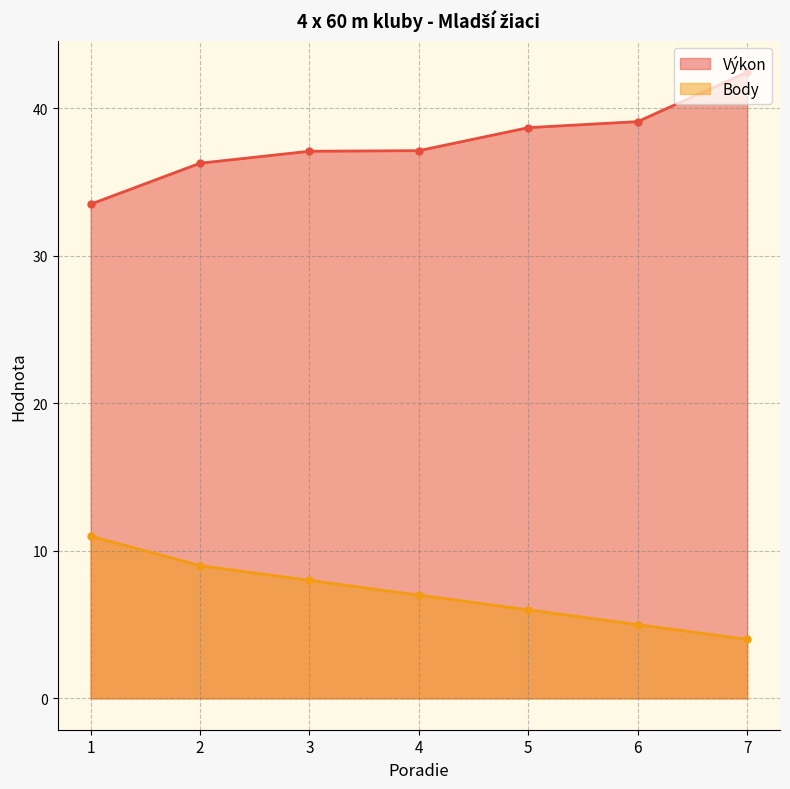

At how many categories does at least one series exceed 27?

7